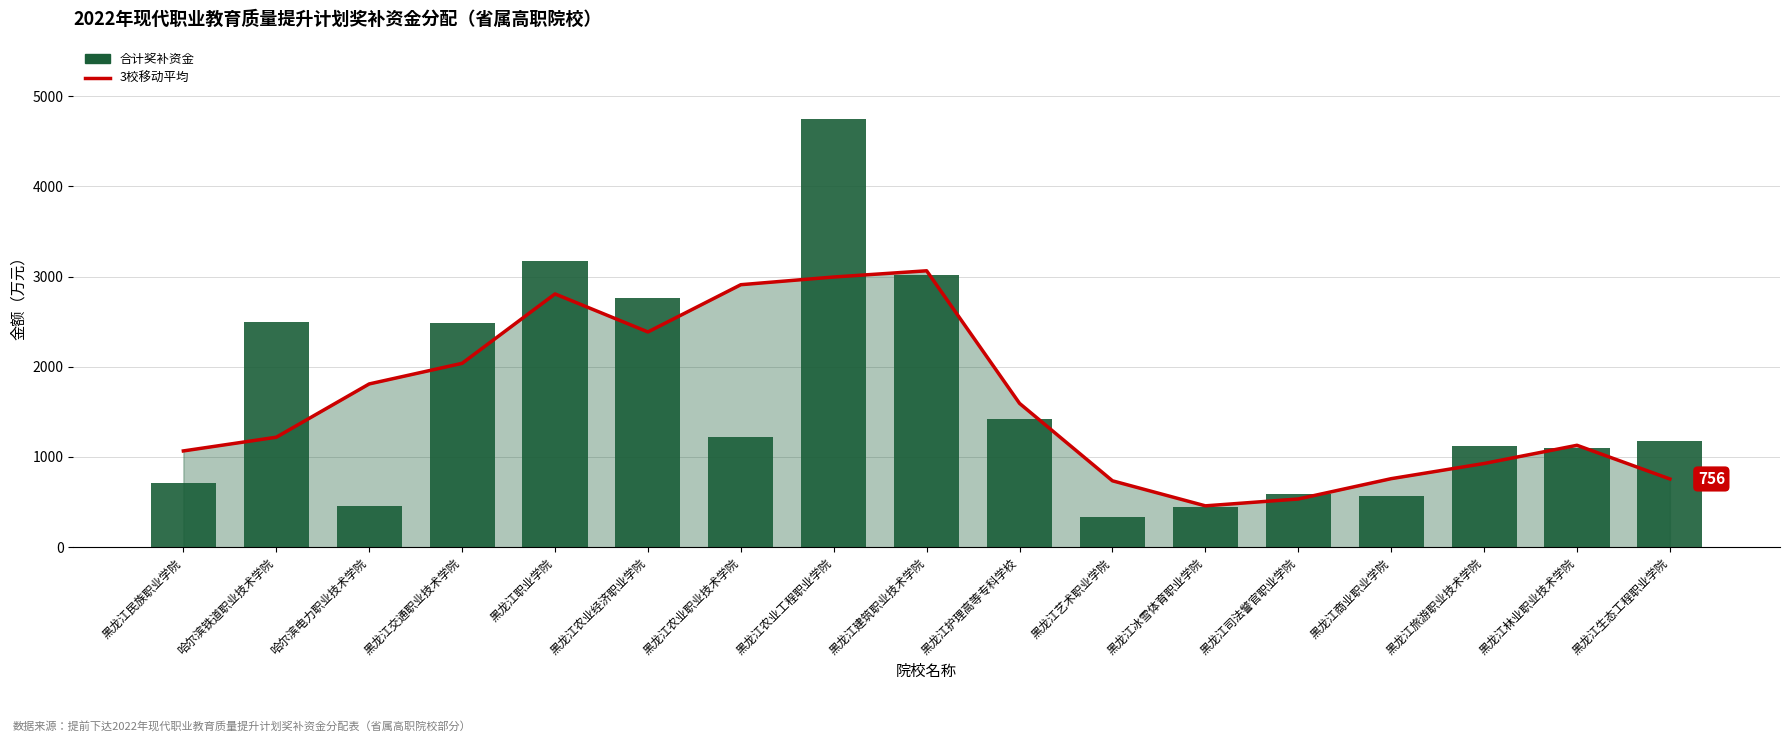

Reading left to right, extract all data points from this chart.

3校移动平均: 黑龙江民族职业学院=1067.0	哈尔滨铁道职业技术学院=1219.0	哈尔滨电力职业技术学院=1810.0	黑龙江交通职业技术学院=2038.7	黑龙江职业学院=2808.3	黑龙江农业经济职业学院=2386.7	黑龙江农业职业技术学院=2910.7	黑龙江农业工程职业学院=2996.0	黑龙江建筑职业技术学院=3065.0	黑龙江护理高等专科学校=1594.3	黑龙江艺术职业学院=735.7	黑龙江冰雪体育职业学院=458.0	黑龙江司法警官职业学院=534.0	黑龙江商业职业学院=759.3	黑龙江旅游职业技术学院=927.7	黑龙江林业职业技术学院=1129.7	黑龙江生态工程职业学院=756.0
合计: 黑龙江民族职业学院=708.0	哈尔滨铁道职业技术学院=2493.0	哈尔滨电力职业技术学院=456.0	黑龙江交通职业技术学院=2481.0	黑龙江职业学院=3179.0	黑龙江农业经济职业学院=2765.0	黑龙江农业职业技术学院=1216.0	黑龙江农业工程职业学院=4751.0	黑龙江建筑职业技术学院=3021.0	黑龙江护理高等专科学校=1423.0	黑龙江艺术职业学院=339.0	黑龙江冰雪体育职业学院=445.0	黑龙江司法警官职业学院=590.0	黑龙江商业职业学院=567.0	黑龙江旅游职业技术学院=1121.0	黑龙江林业职业技术学院=1095.0	黑龙江生态工程职业学院=1173.0